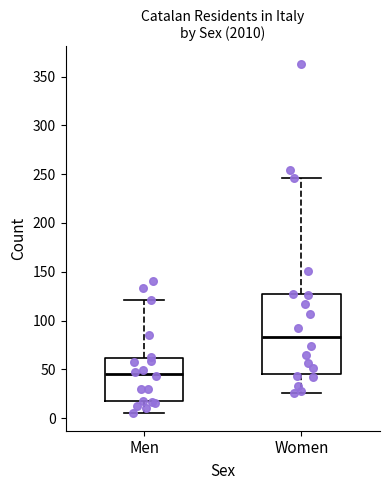

Where is the lower edge of the box for Women on the y-axis? The values are not printed on the chart, so give them approximately, as read against the axis.

45